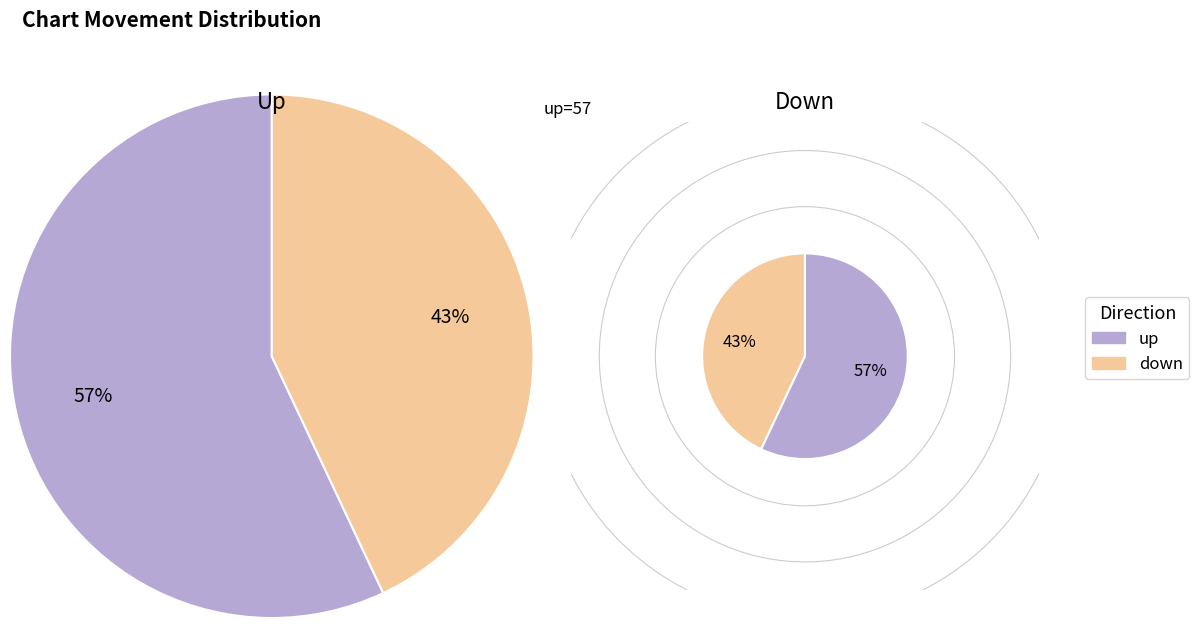

Between down and up, which is larger?

up